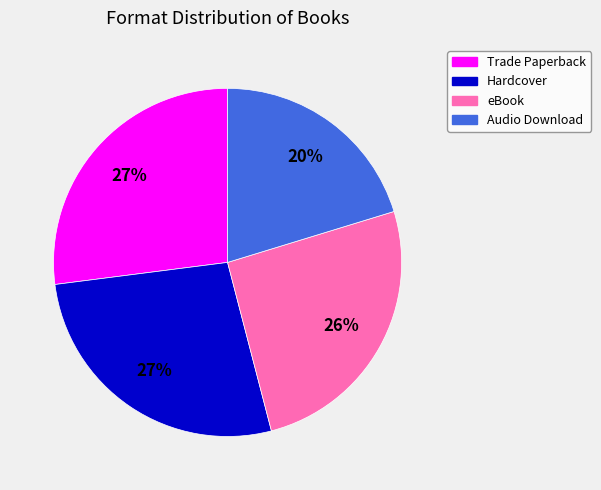

True or false: eBook accounts for 40% of the total.

False